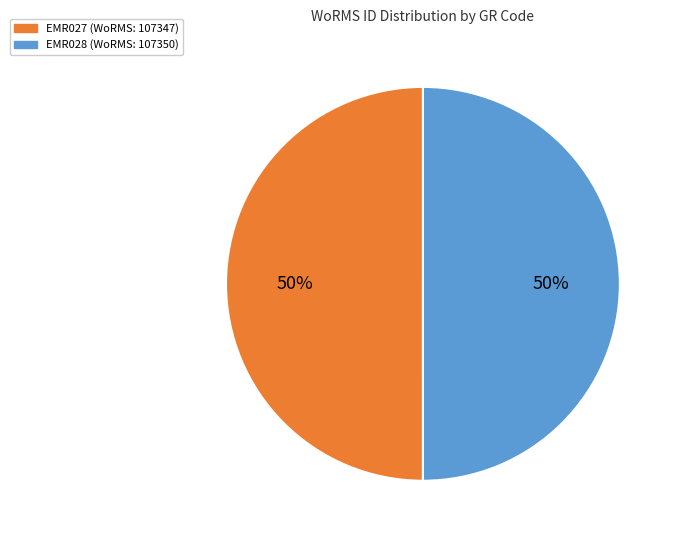

Is the sum of EMR028 and EMR027 greater than half?

Yes